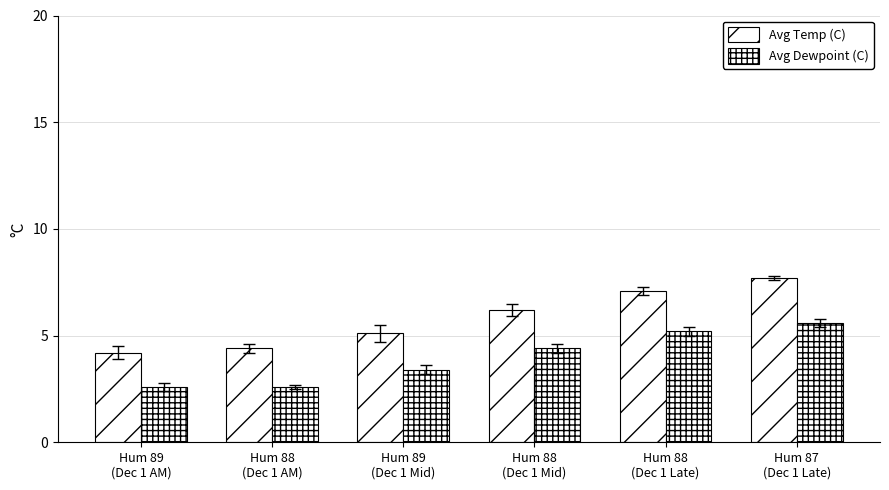

At which label does Avg Temp (C) first exceed 6?

Hum 88
(Dec 1 Mid)